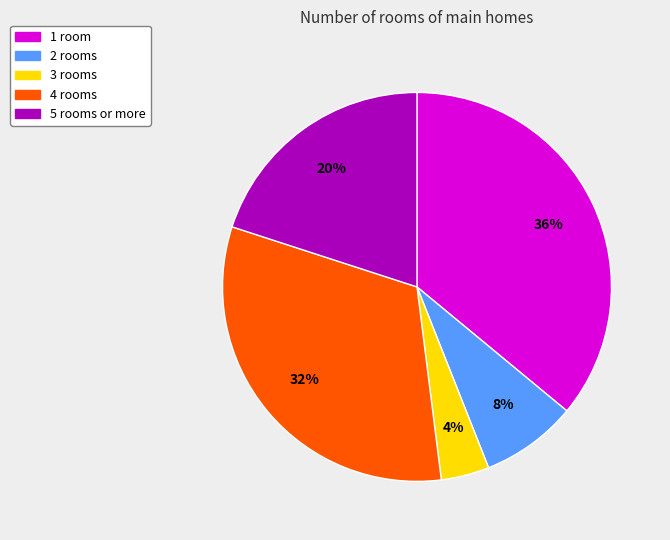

To the nearest percent, what is the average slice percentage?

20%